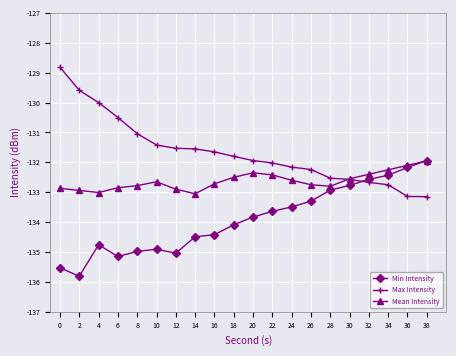

The value of Max Intensity at 38 is -52.7. True or false?

False